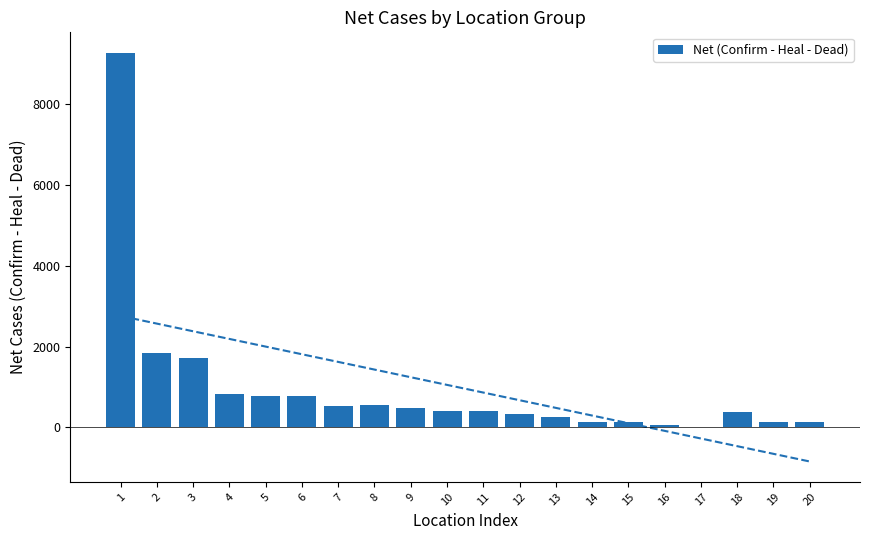

Between 19 and 20, which is larger?

19